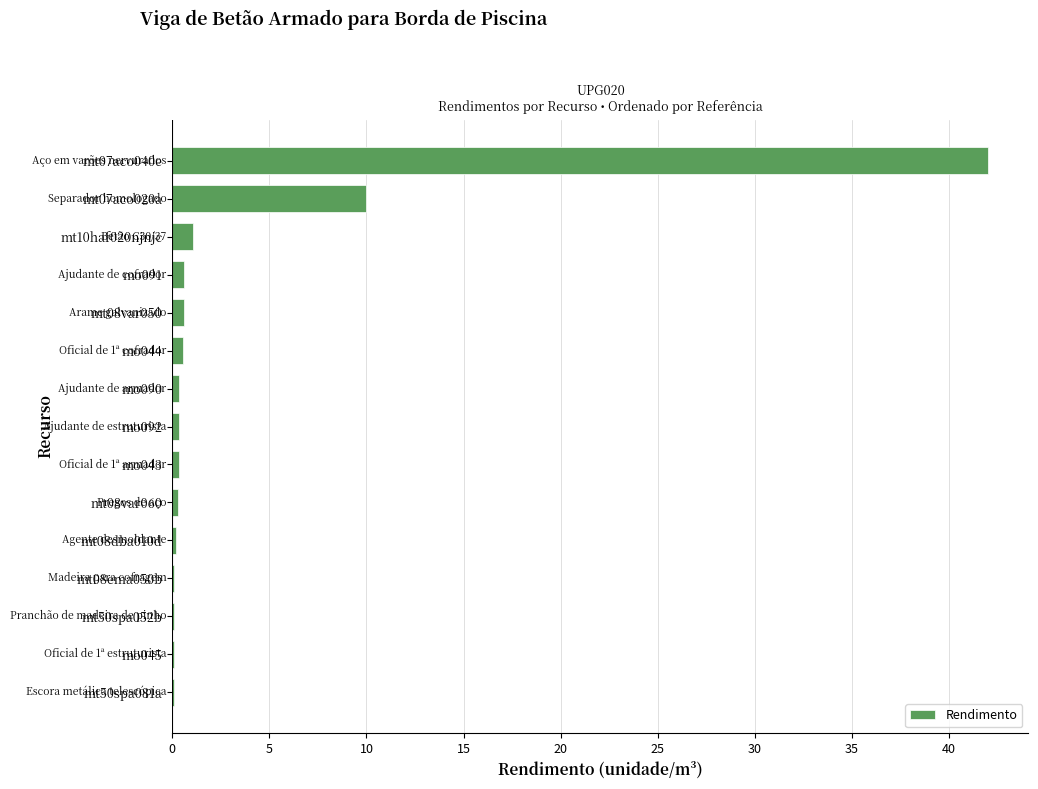

What is the sum of all values?

56.7